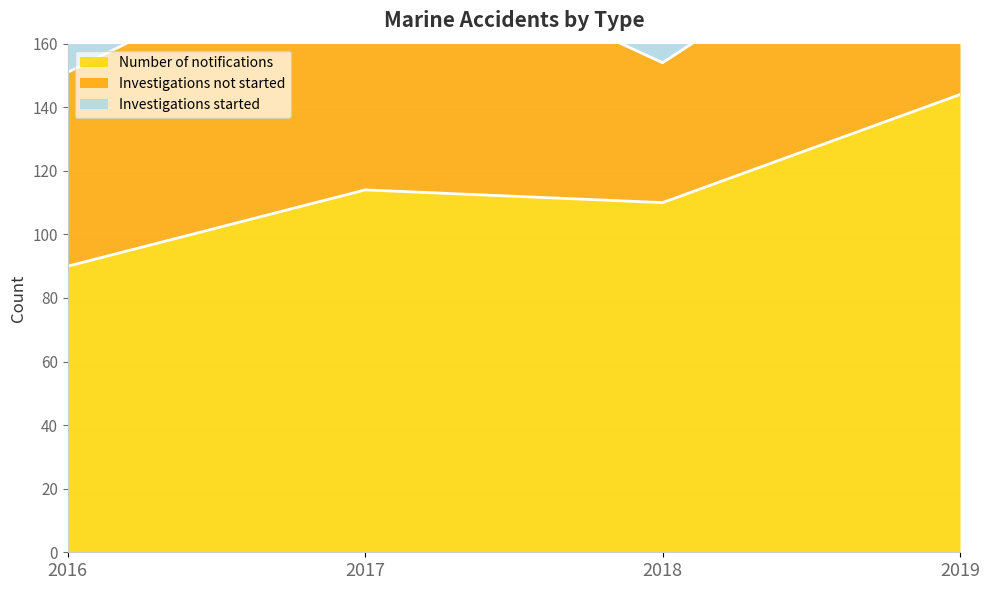

True or false: Number of notifications has a value of 114 at 2017.

True